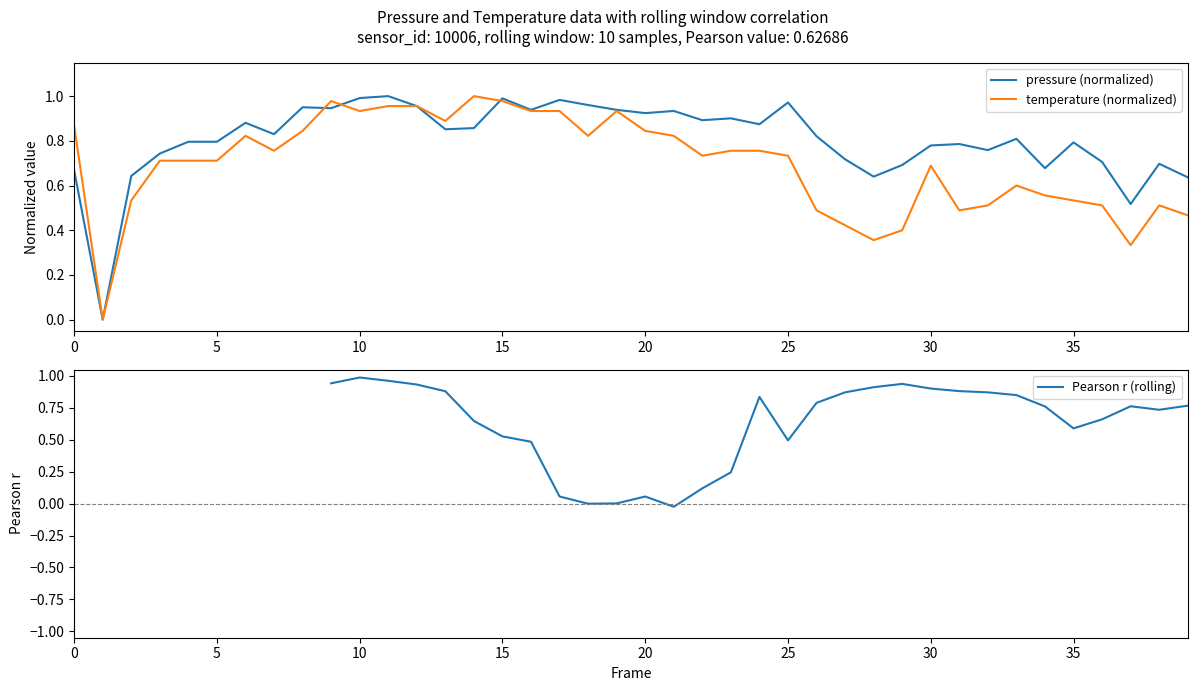

Rank the series at 14 from highest to lowest value.

temperature (normalized), pressure (normalized), Pearson r (rolling)